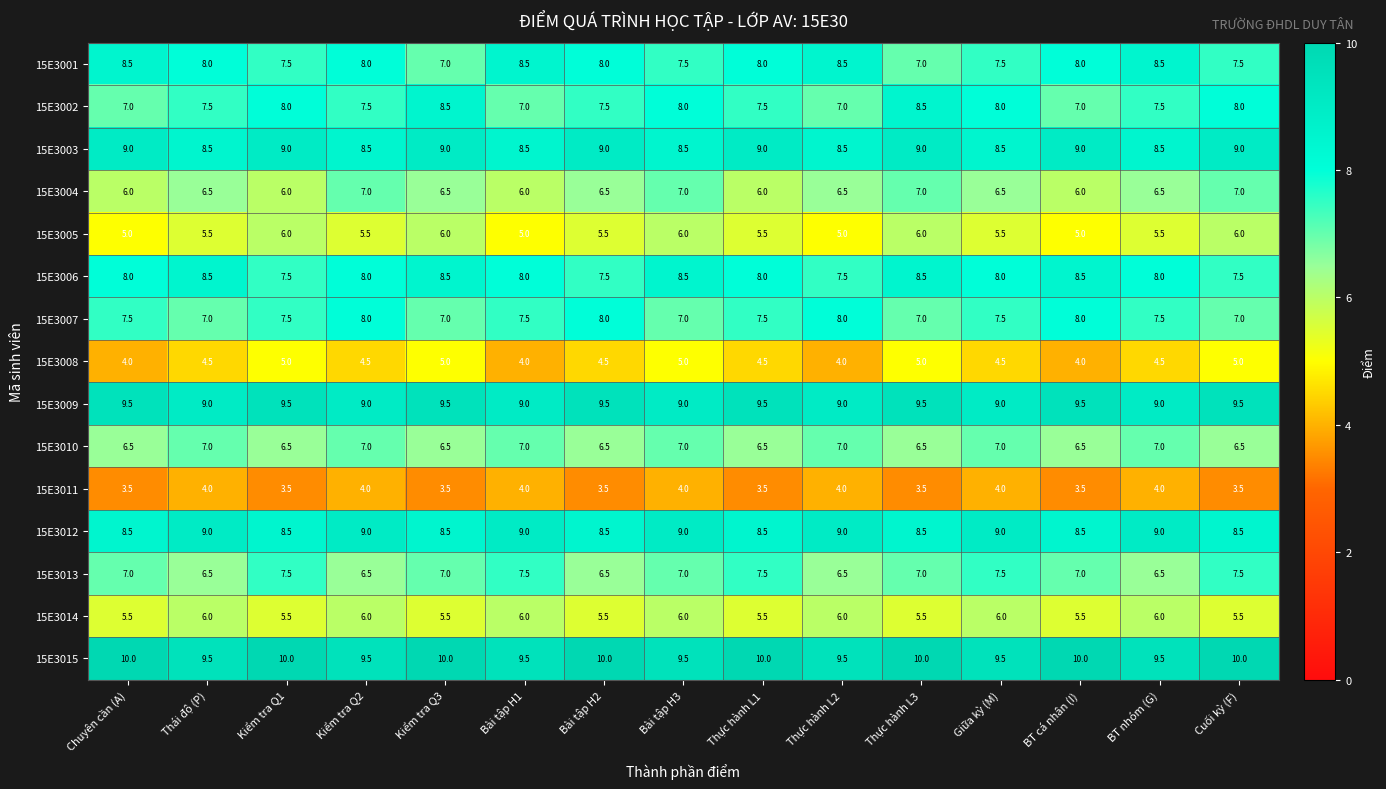

How many 15E3007 values are between 7 and 8?

15